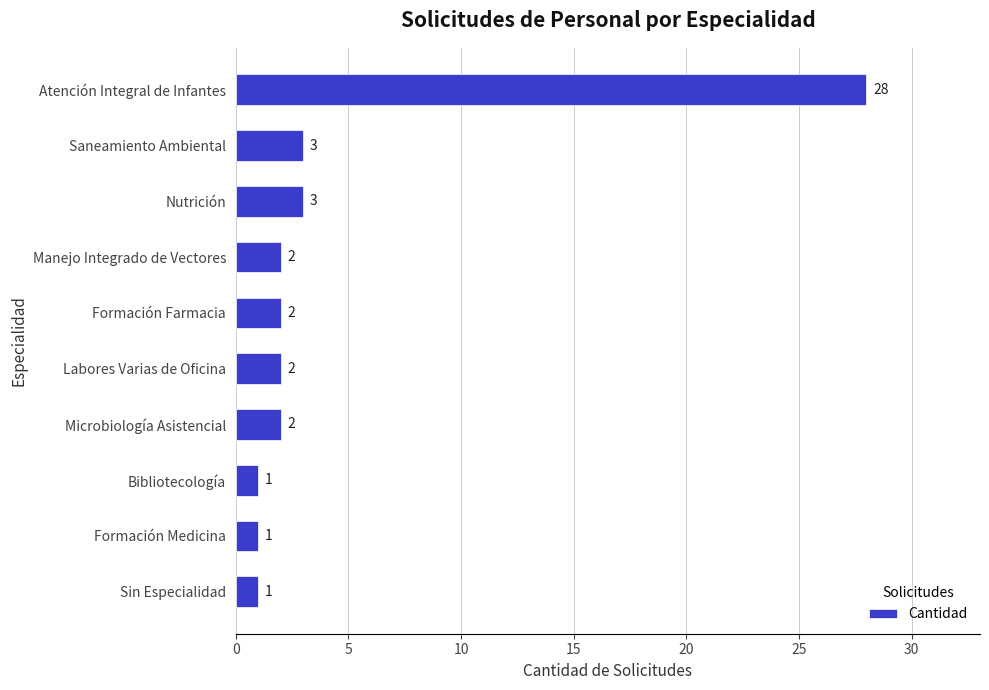

The value at Sin Especialidad is 1. True or false?

True